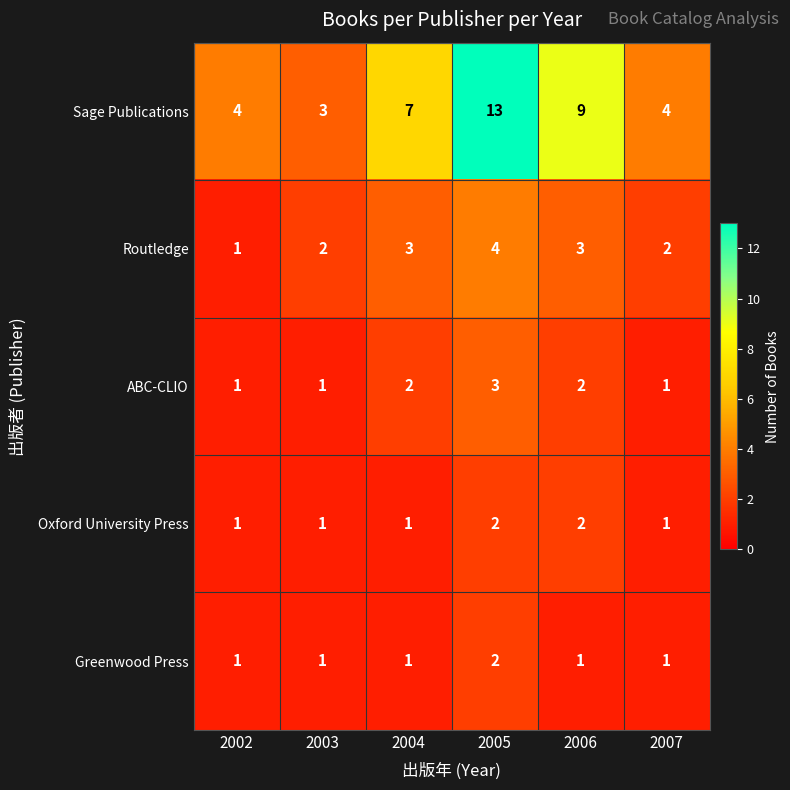

What is the total value across all series at 2002?

8